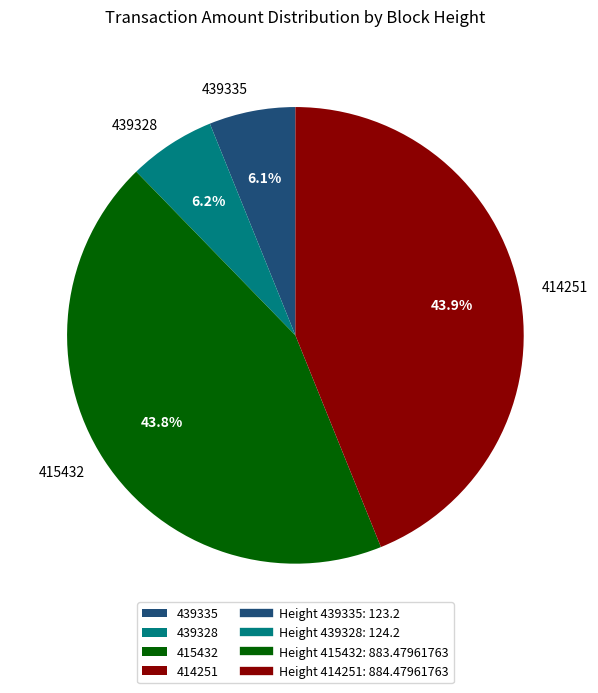

Is it true that 439335 is 20% of the pie?

False